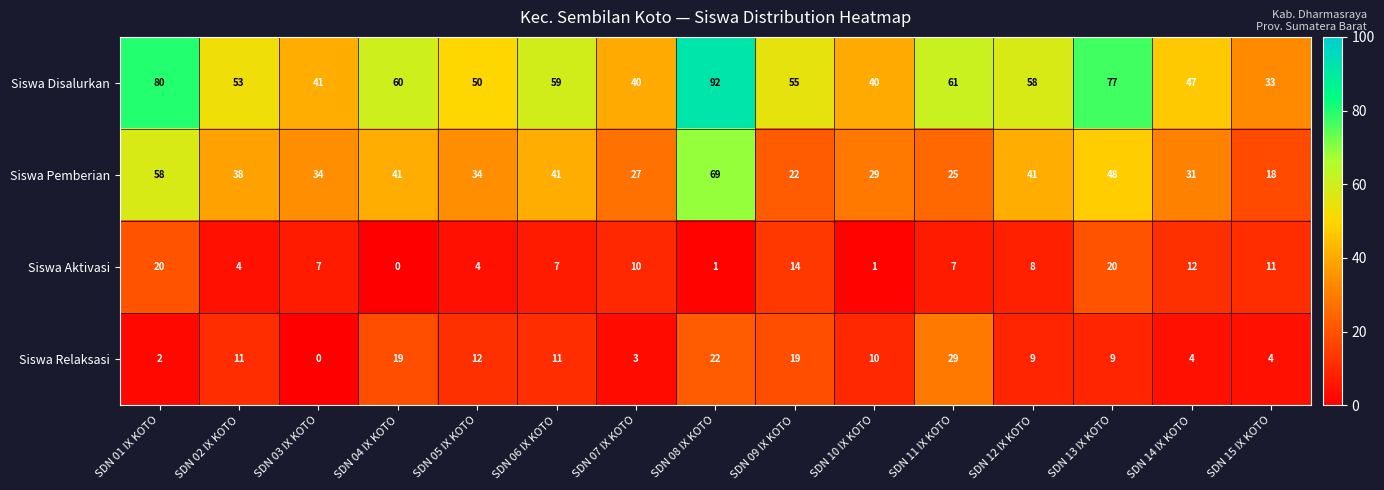

Which series has the largest range (max minus min)?

Siswa Disalurkan